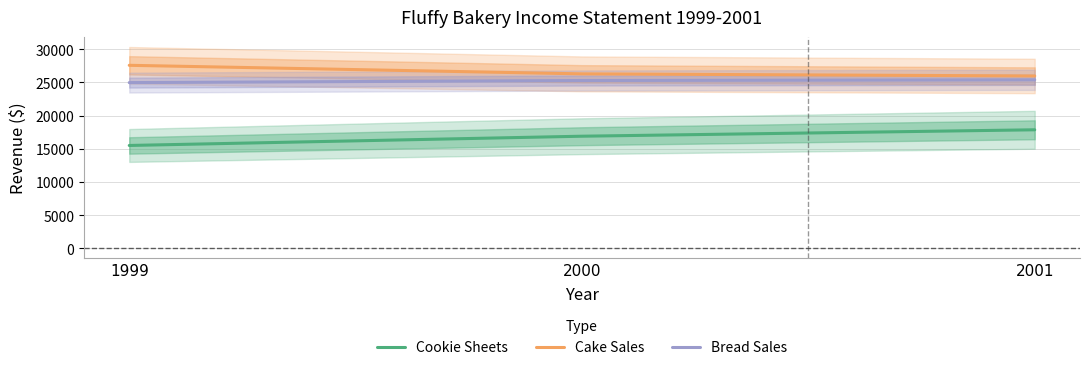

What is the approximate value of Cake Sales at 2000?

26298